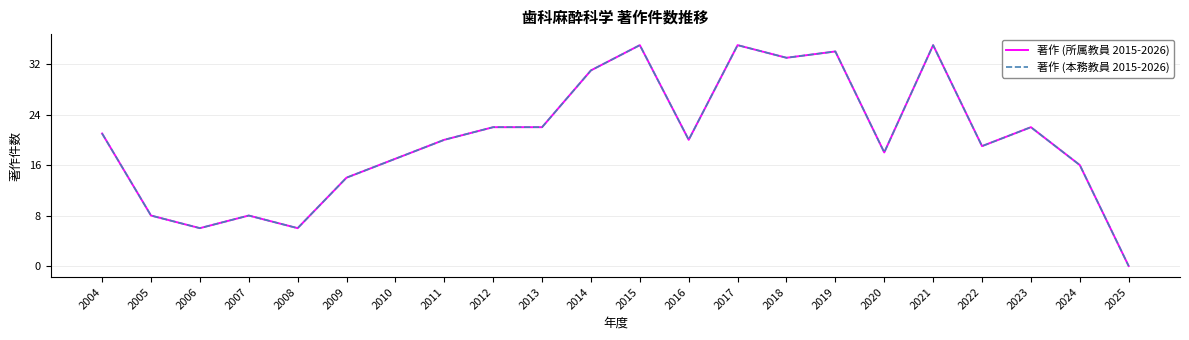

Which series has the largest total across all categories?

著作 (所属教員 2015-2026)